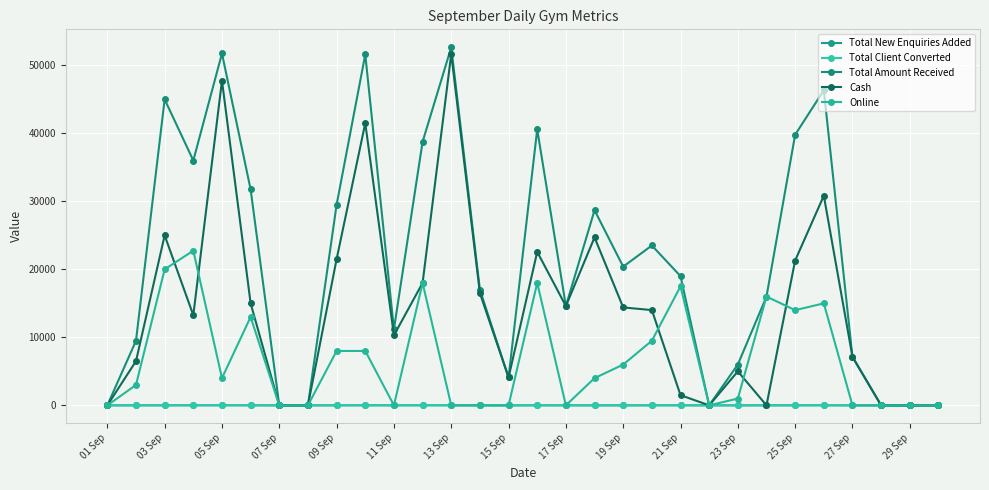

Does the chart have visible grid lines?

Yes